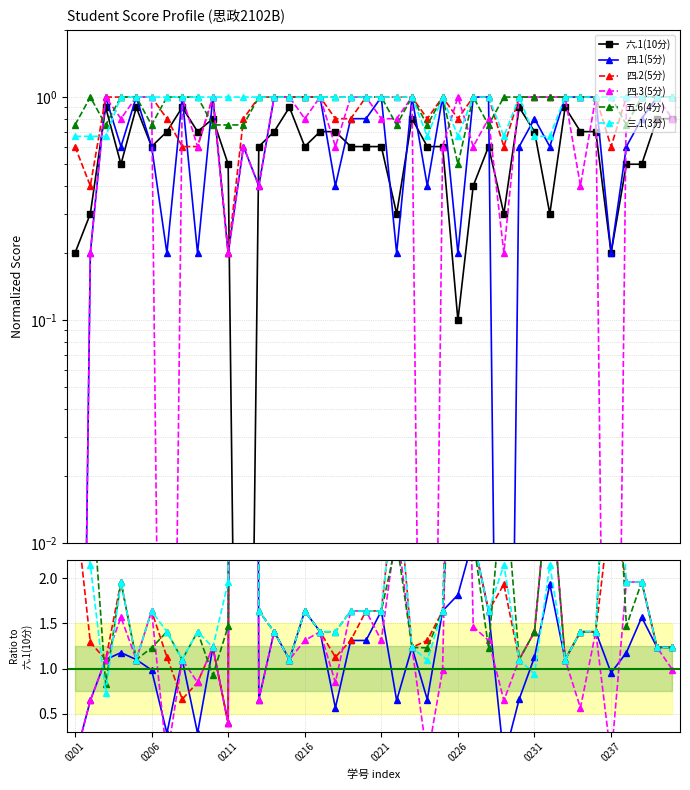

Where is 三.1(3分) nearest to the value 50?

0226